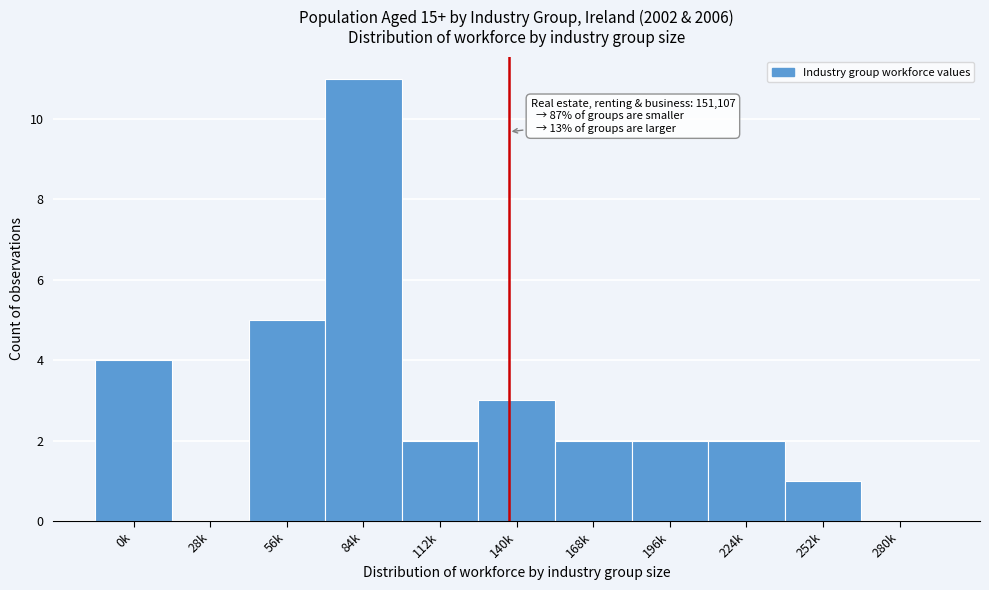

Reading left to right, extract all data points from this chart.

0k=4	28k=0	56k=5	84k=11	112k=2	140k=3	168k=2	196k=2	224k=2	252k=1	280k=0